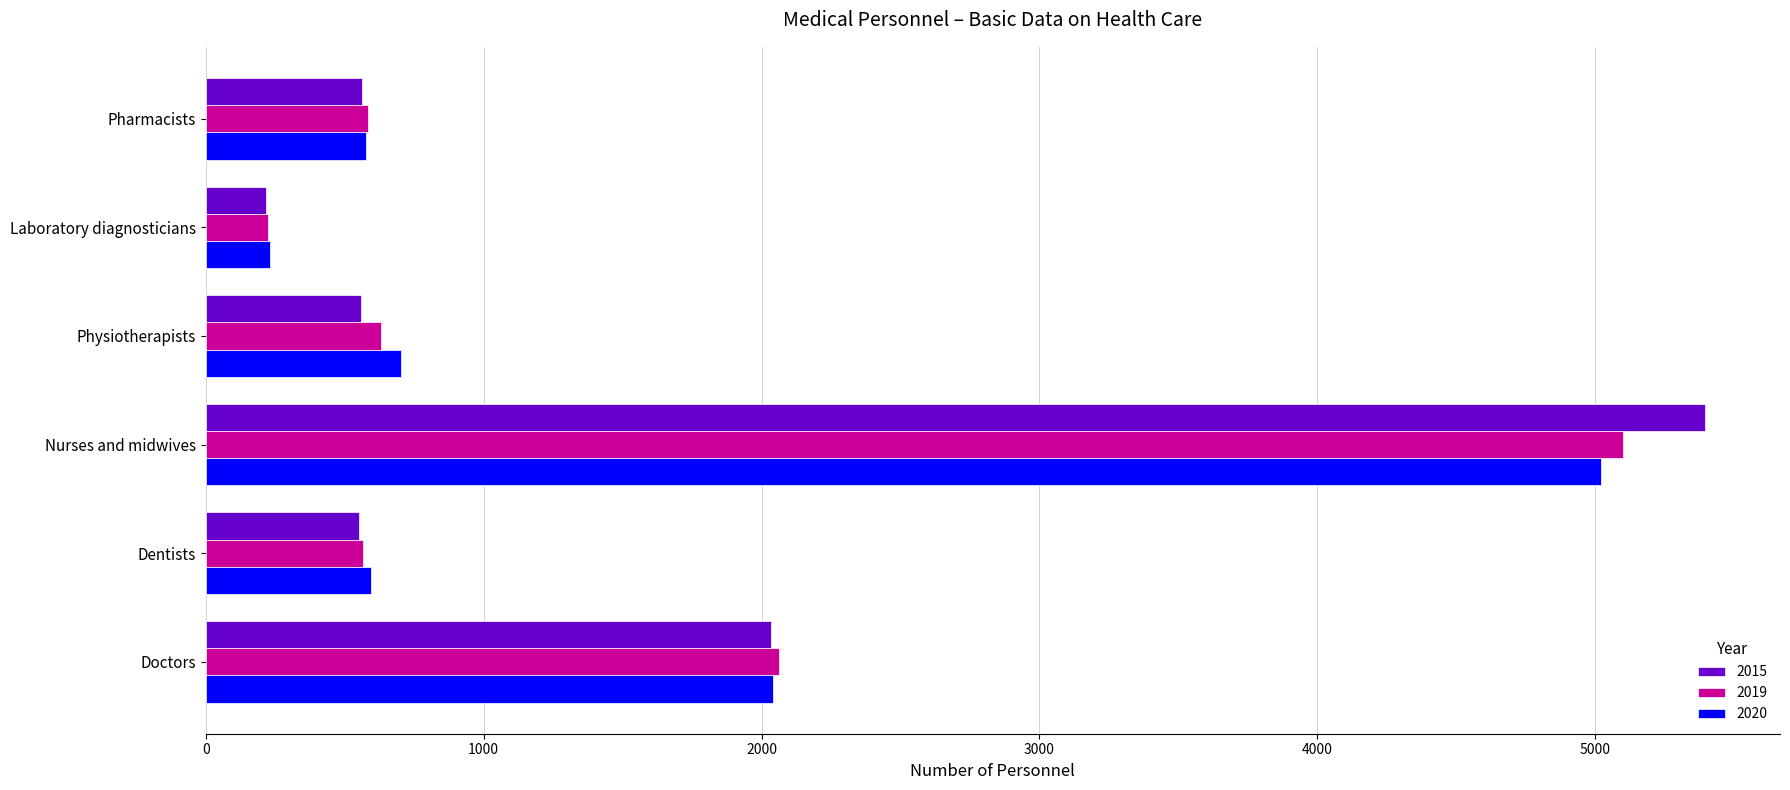

The 2015 series shows 552 at Dentists. True or false?

True